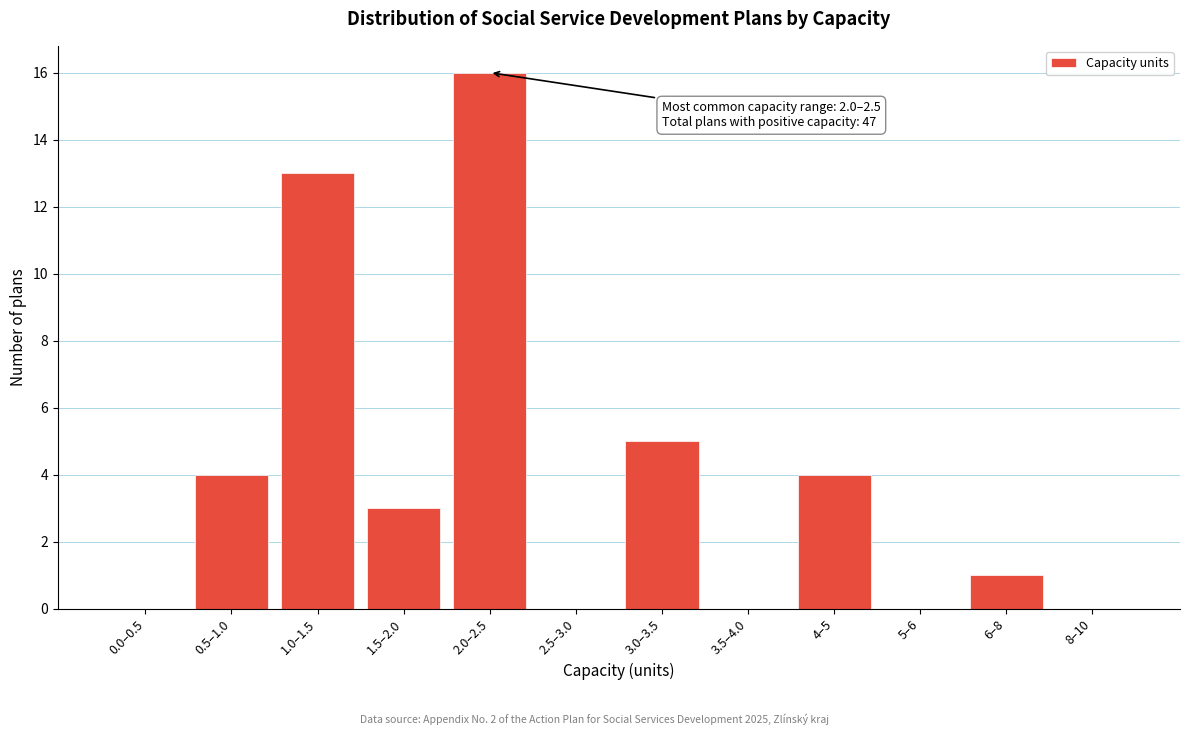

Reading right to left, list all the values displayed in this chart.

8–10=0	6–8=1	5–6=0	4–5=4	3.5–4.0=0	3.0–3.5=5	2.5–3.0=0	2.0–2.5=16	1.5–2.0=3	1.0–1.5=13	0.5–1.0=4	0.0–0.5=0